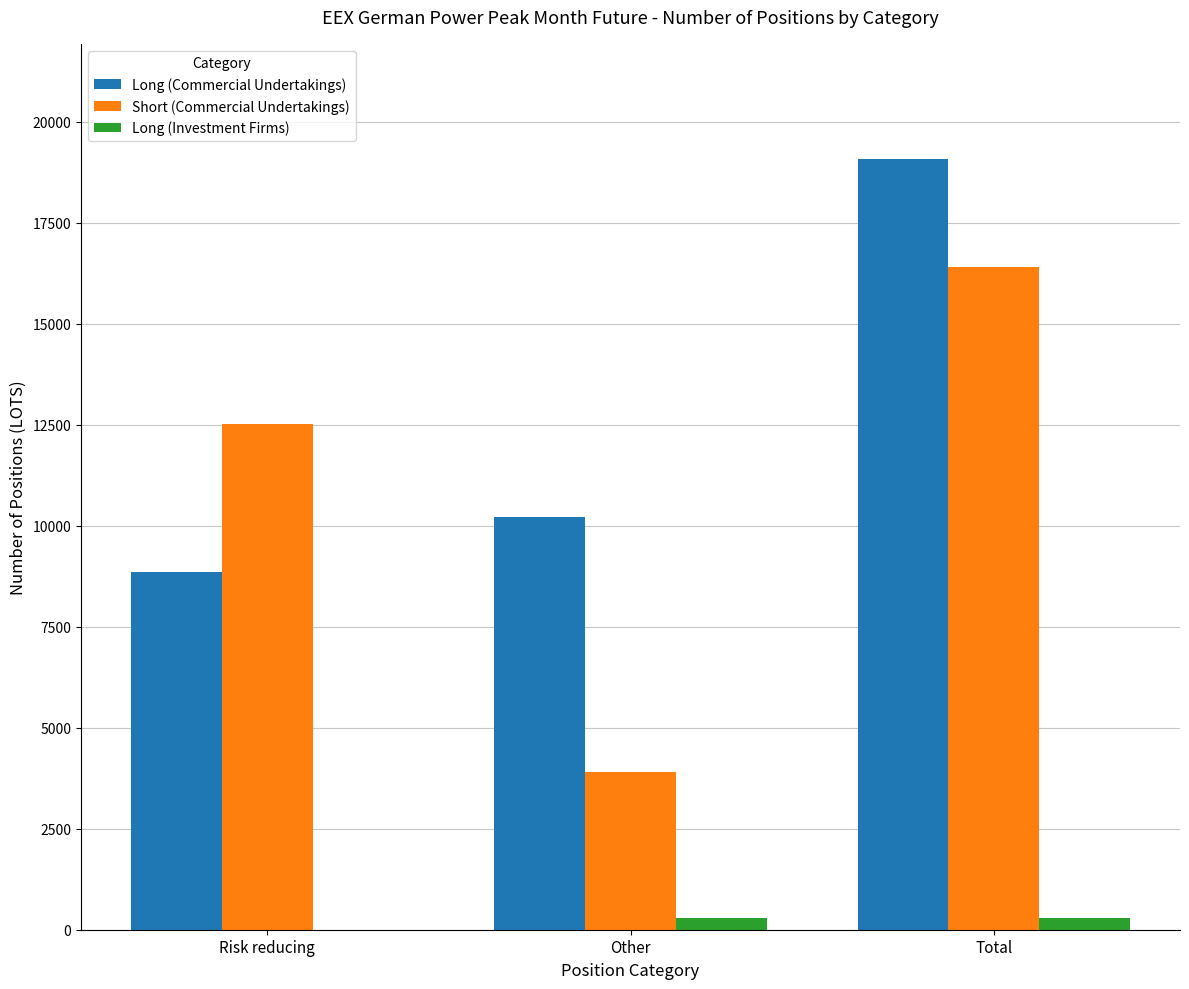

What is the sum of all Long (Commercial Undertakings) values?

38126